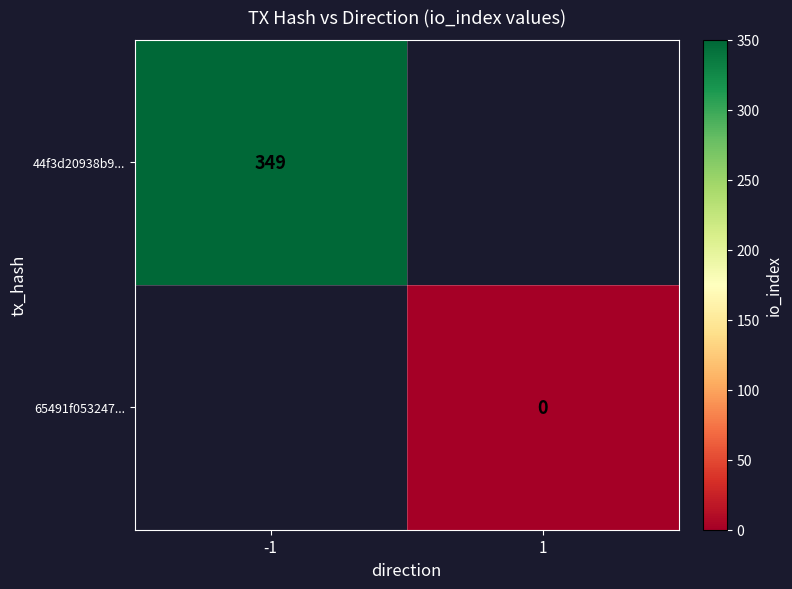

Which category has the highest value across all series?

-1